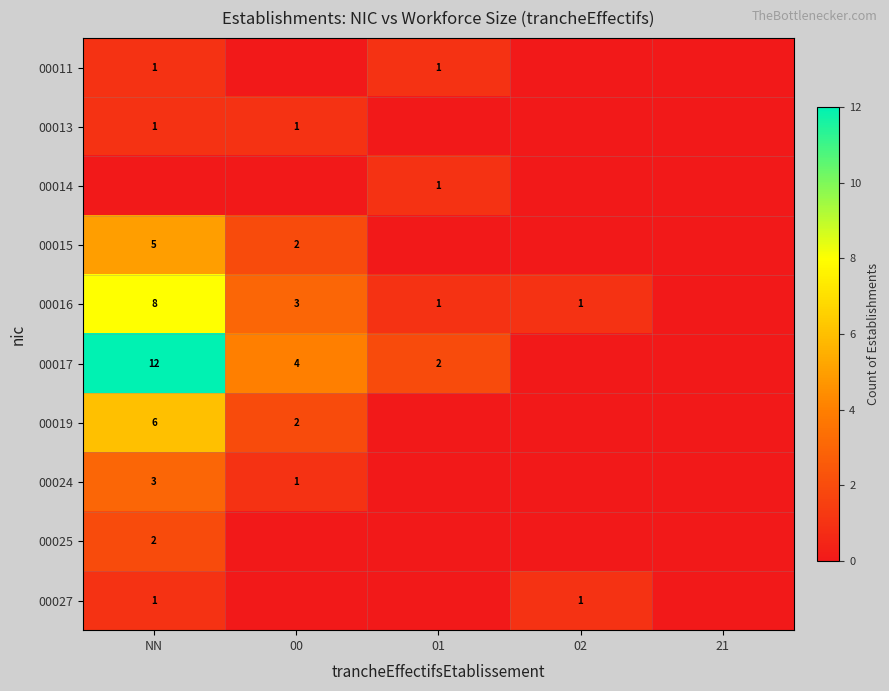

What is the difference between the highest and lowest values at 00?

4